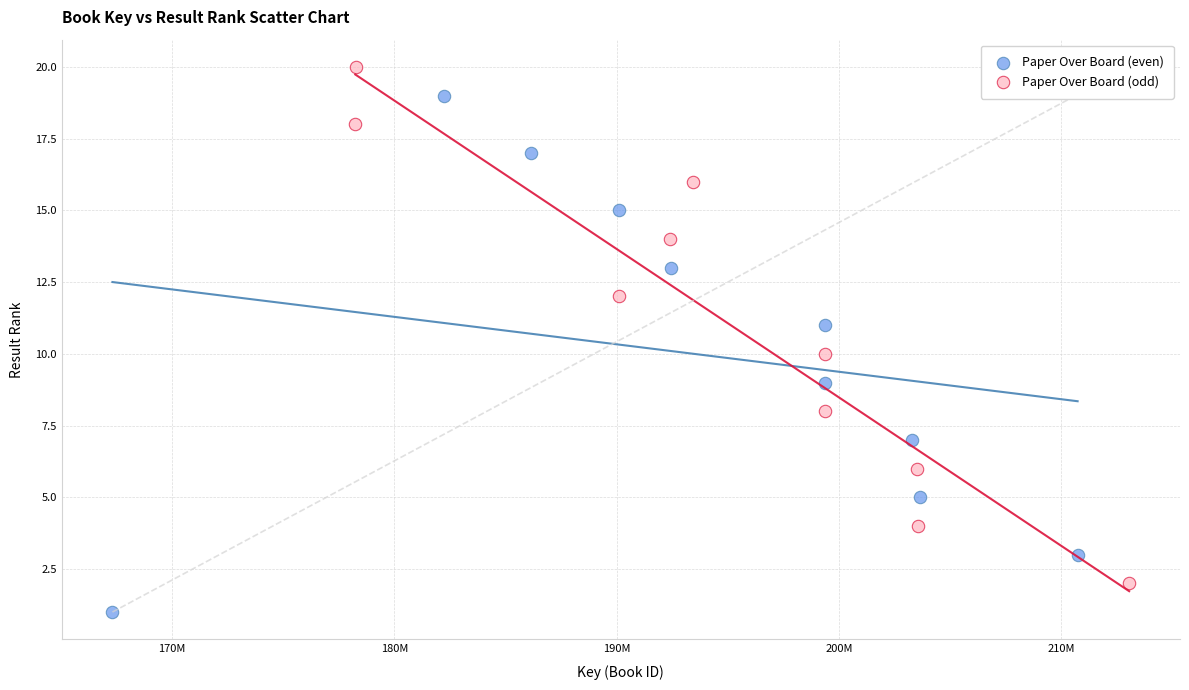

Which series contains the highest Y value?

Paper Over Board (odd)